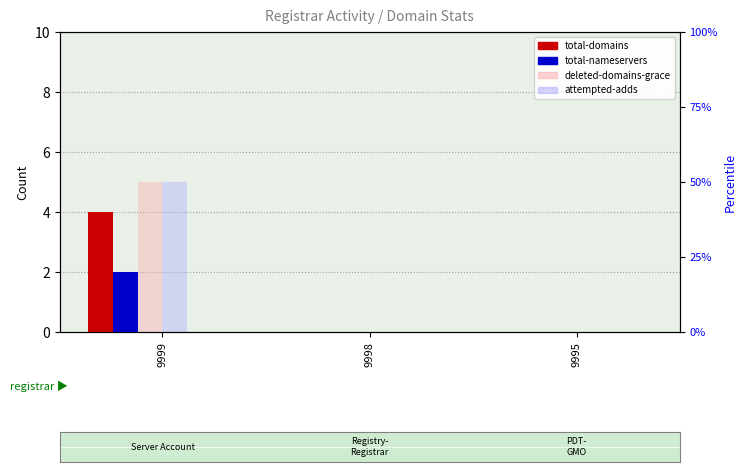

Which series has the largest total across all categories?

deleted-domains-grace